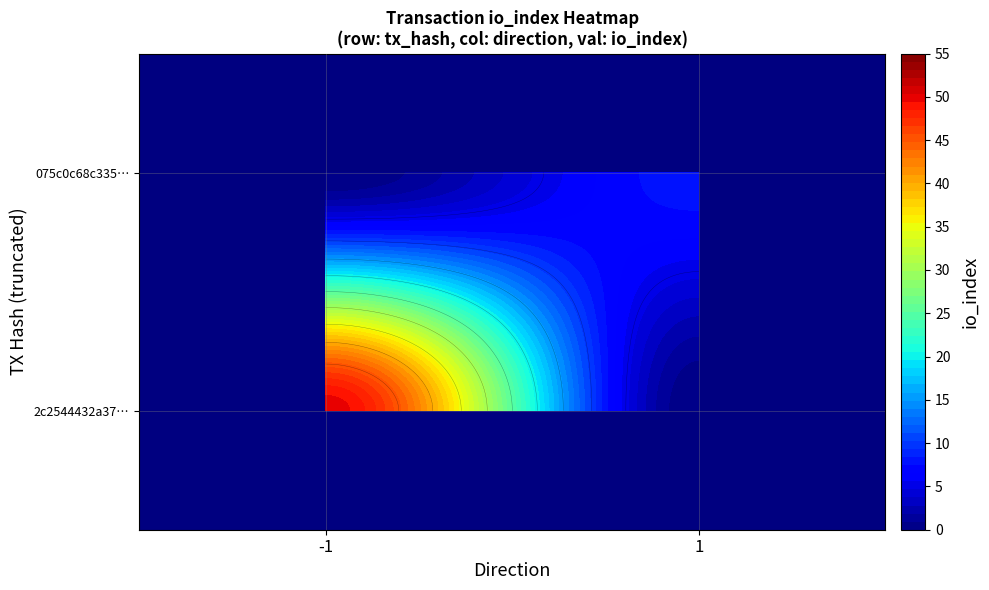

Which series has the largest total across all categories?

2c2544432a37e54c6857b8b2ffeb8c4a3449be5